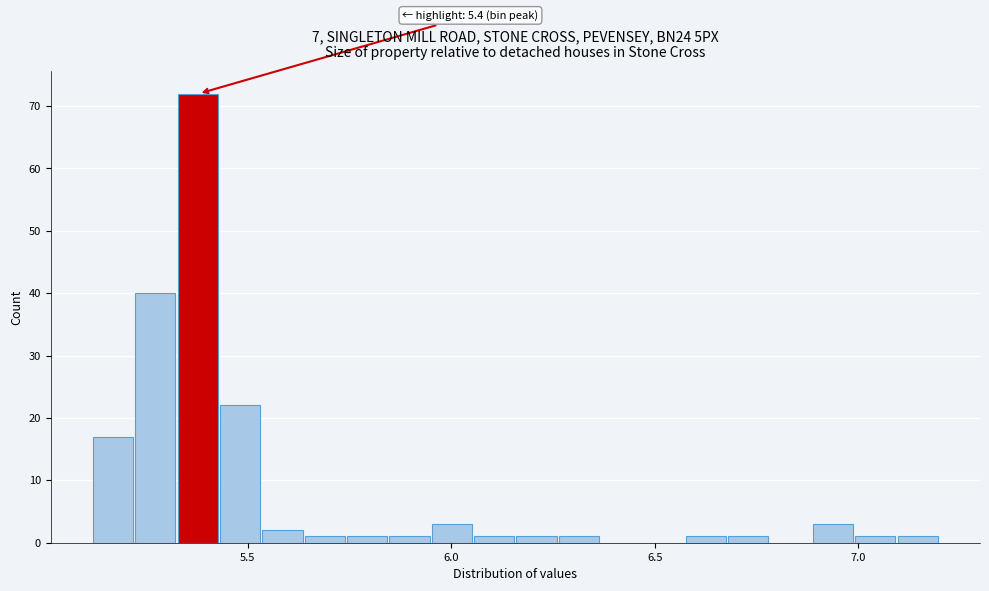

Read against the x-axis, roughly where is the centre of the tallest bar?

5.40